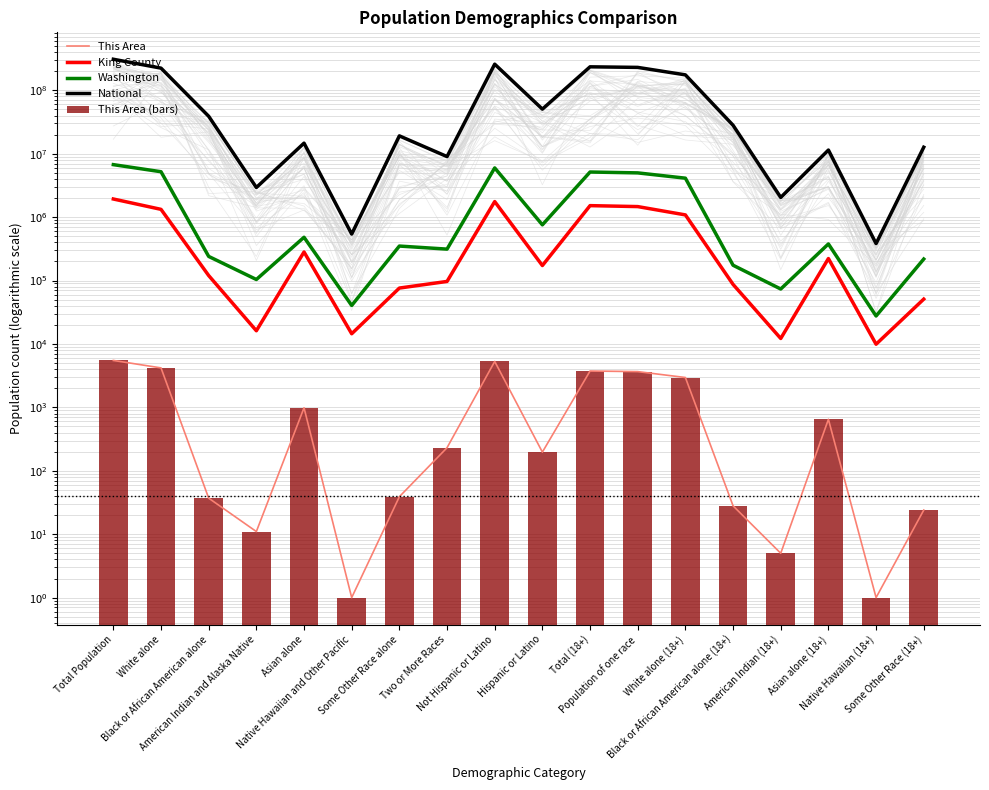

The King County series shows 12201 at American Indian (18+). True or false?

True